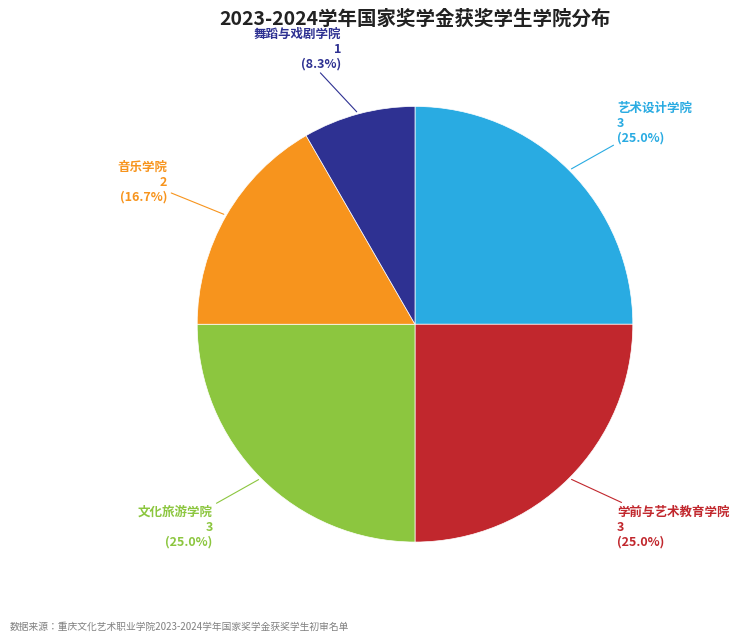

Does any single category account for the majority?

No